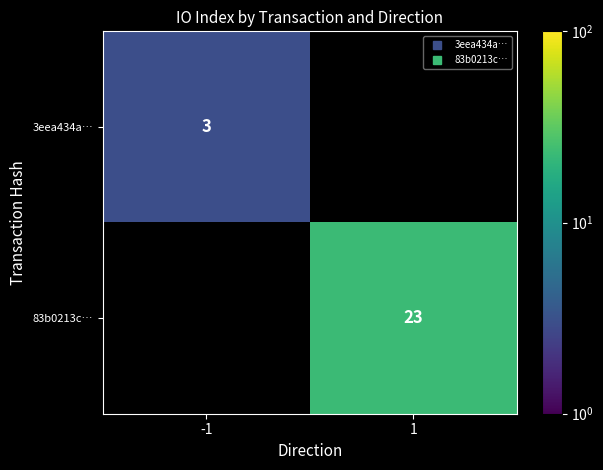

How many distinct data groups are displayed?

2